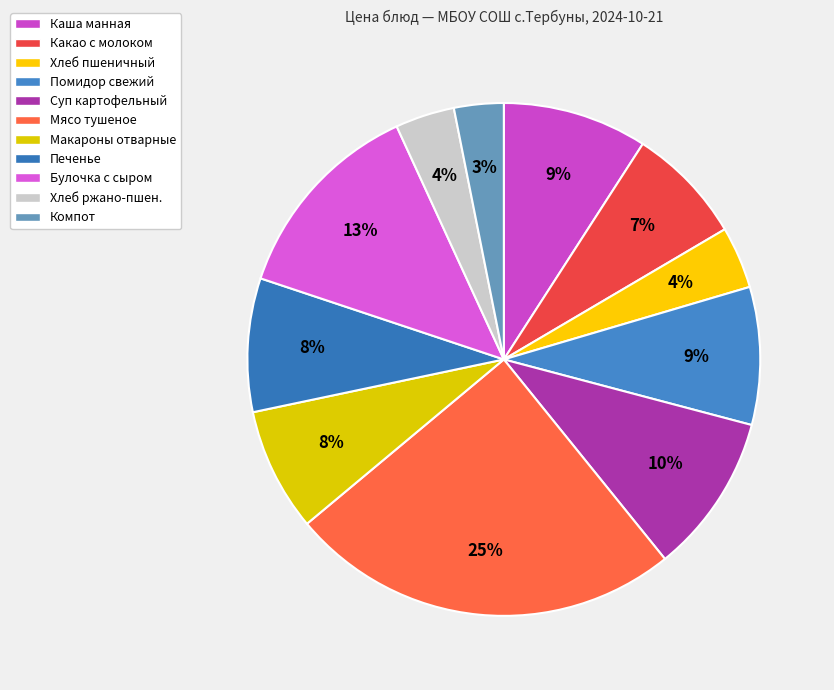

Count the number of slices in the pie.

11